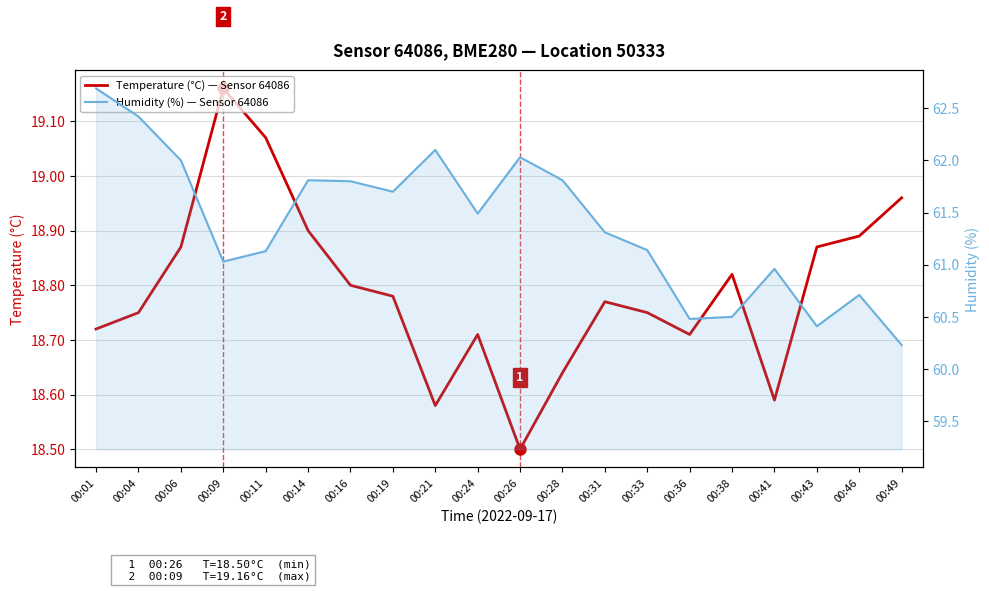

Between 00:26 and 00:28, which is larger?

00:28